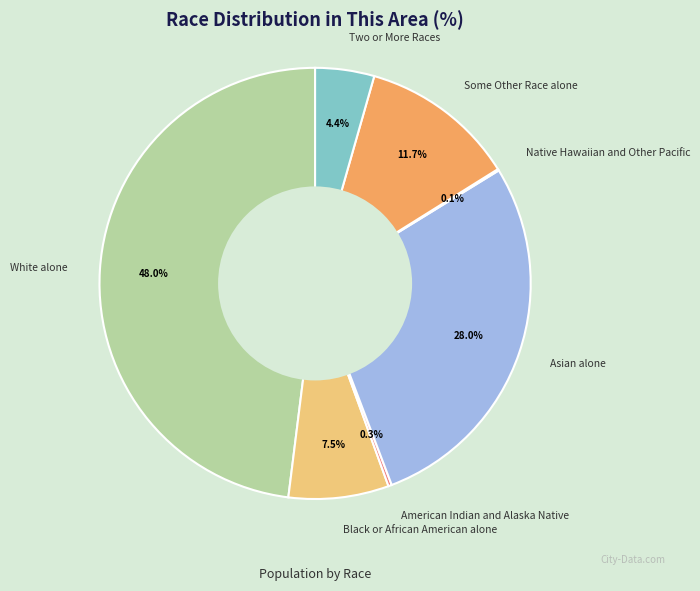

Does any single category account for the majority?

No